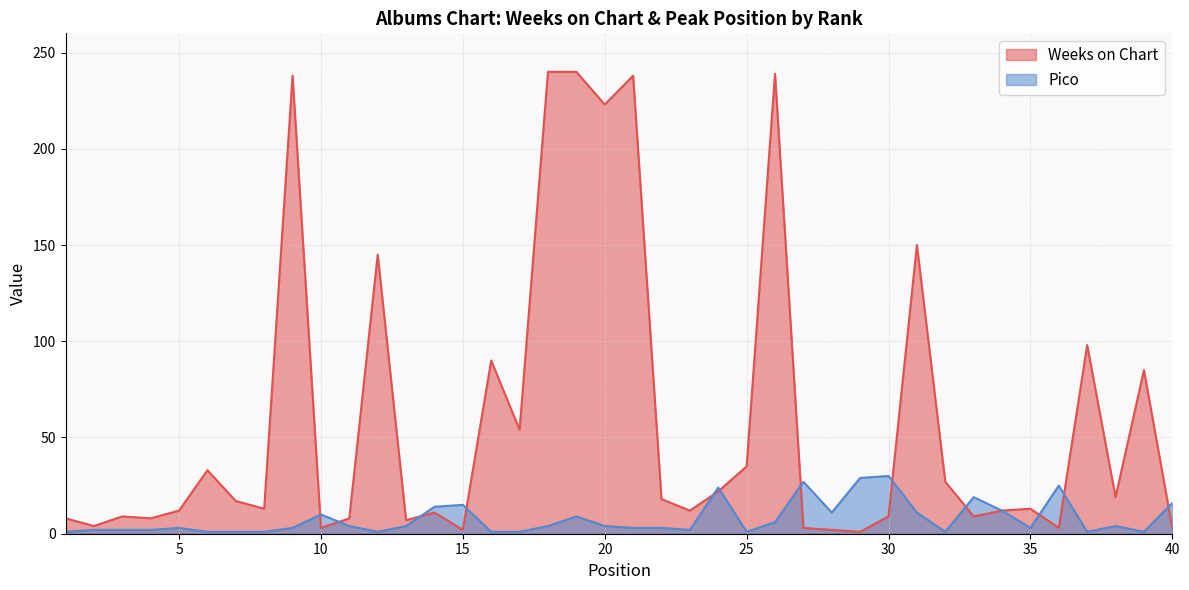

The value of Weeks on Chart at 33 is 9. True or false?

True